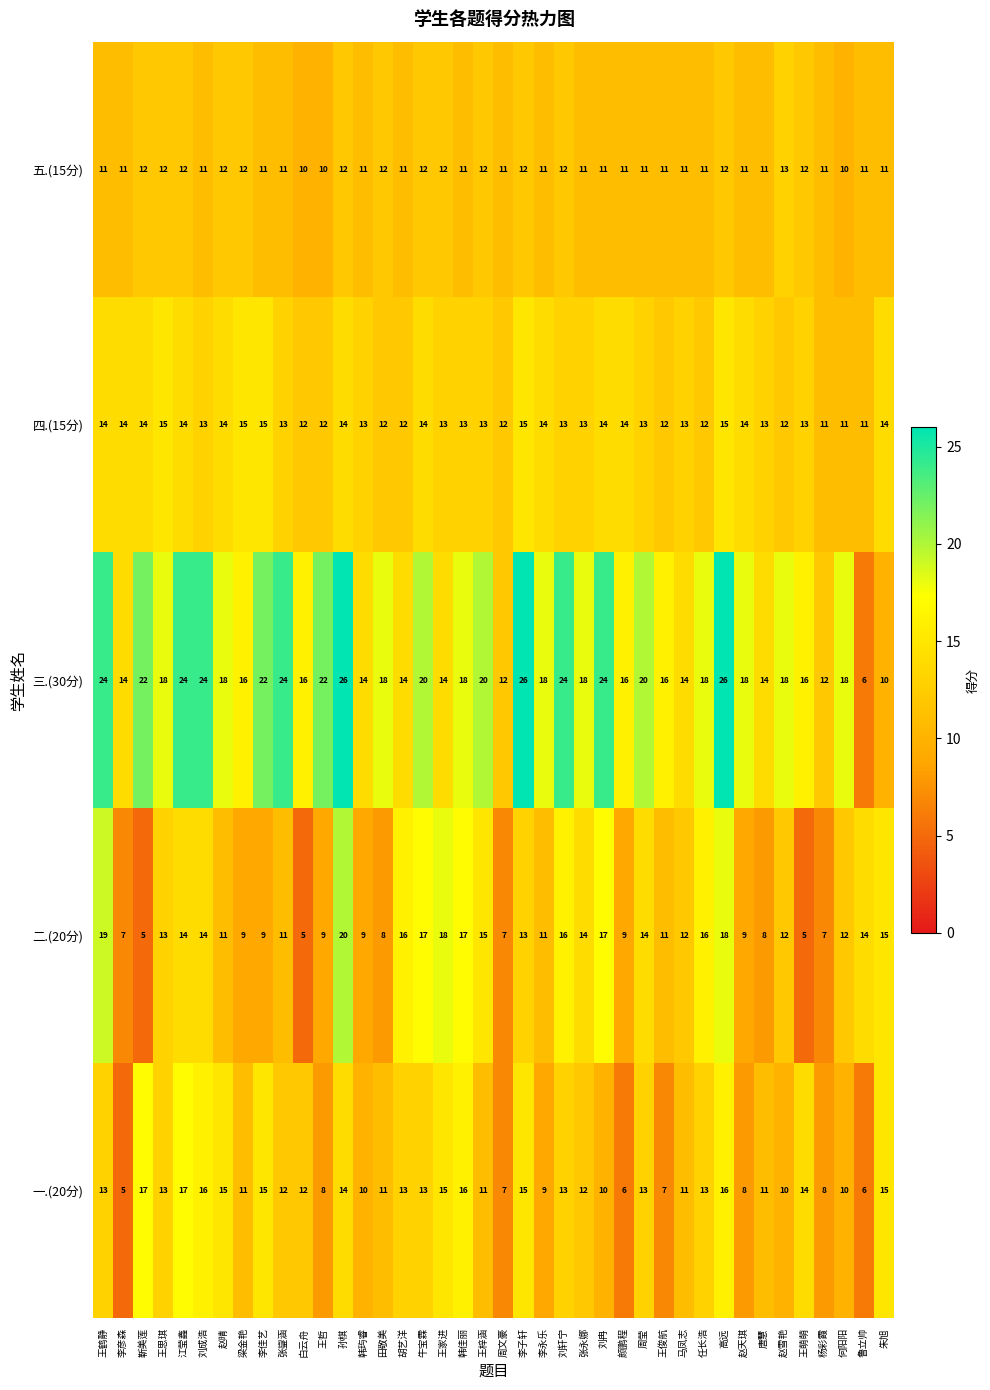

What value does the 四.(15分) series have at 马凤志?

13